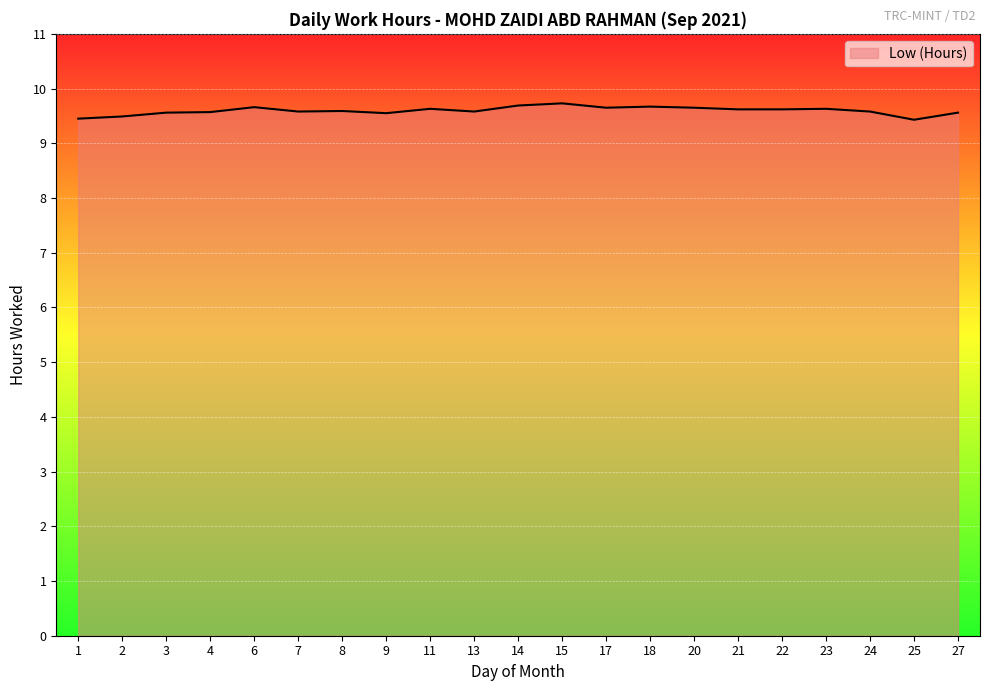

How many lines are shown in the chart?

1